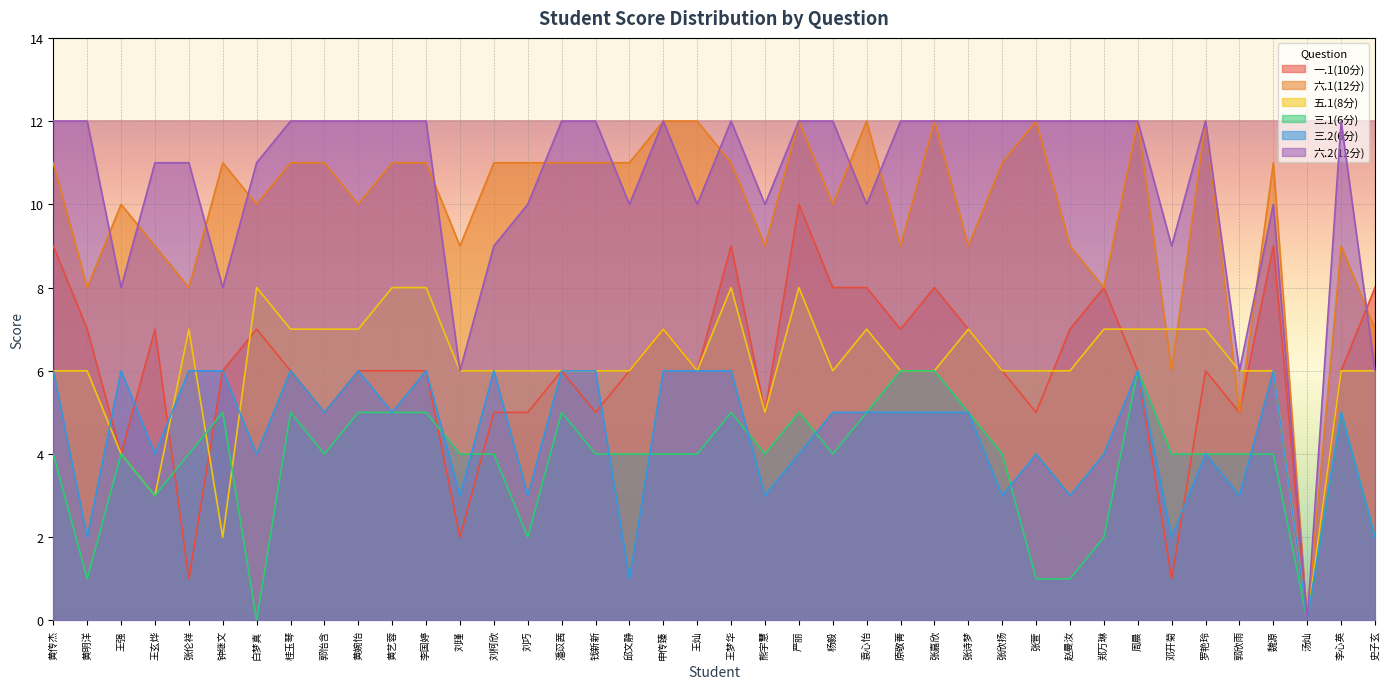

What is the difference between the 三.1(6分) values at 黄明洋 and 刘巧?

1